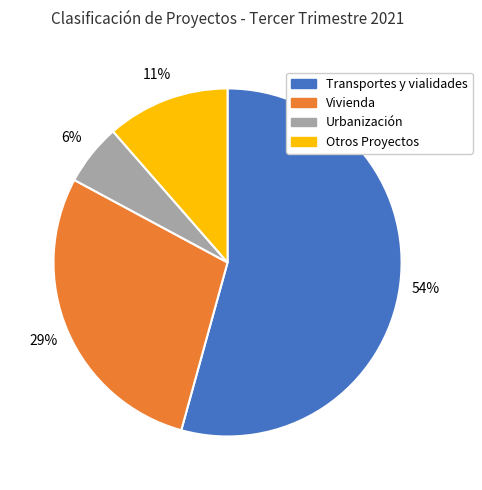

How many slices are in this pie chart?

4